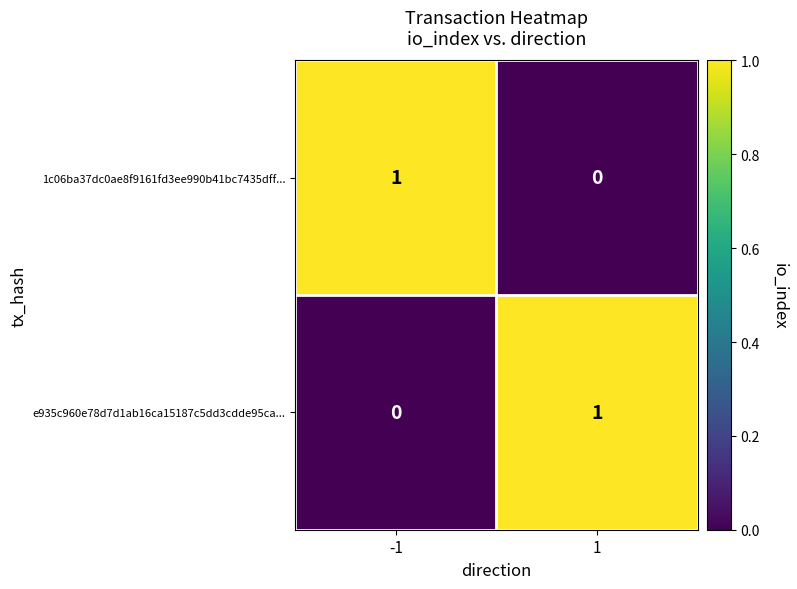

How many values in the 1c06ba37dc0ae8f9161fd3ee990b41bc7435dff... series are below 1?

1